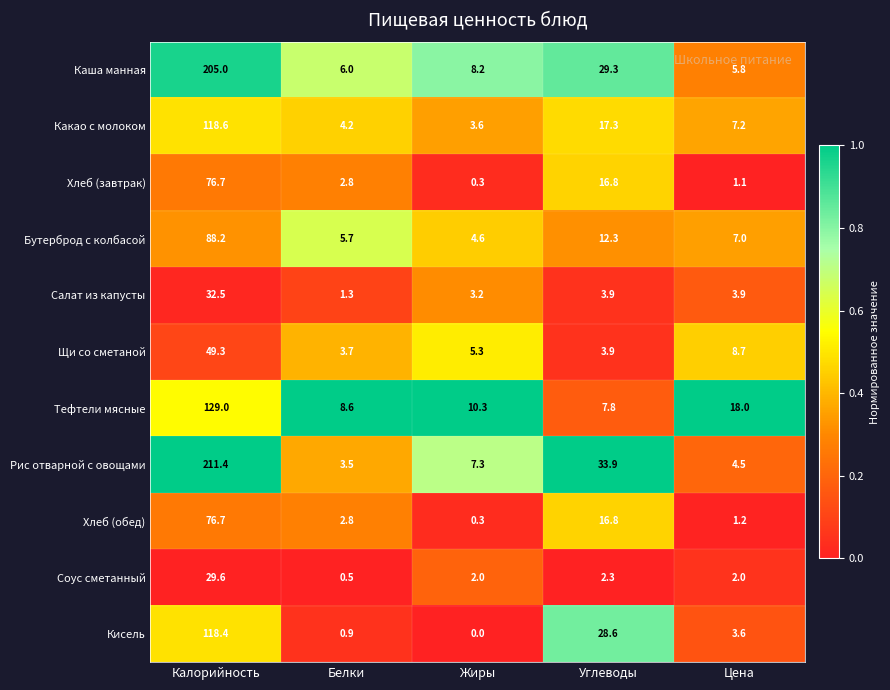

At how many categories does at least one series exceed 0?

5